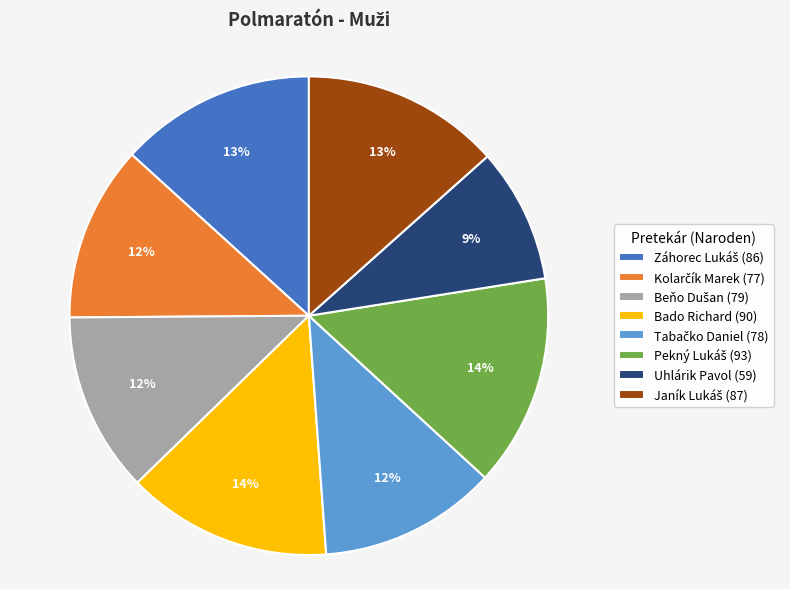

Is there a majority slice in this chart?

No